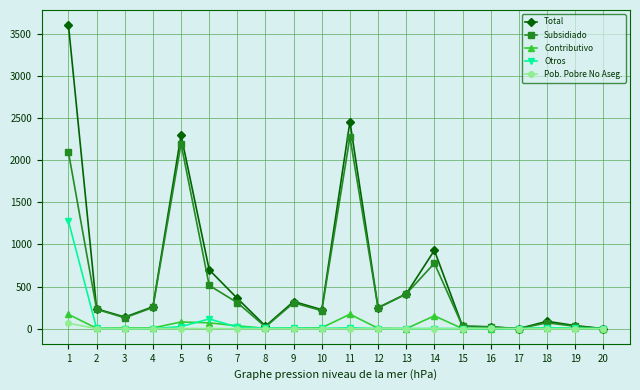

What is the difference between the maximum and second lowest values in the Contributivo series?

171